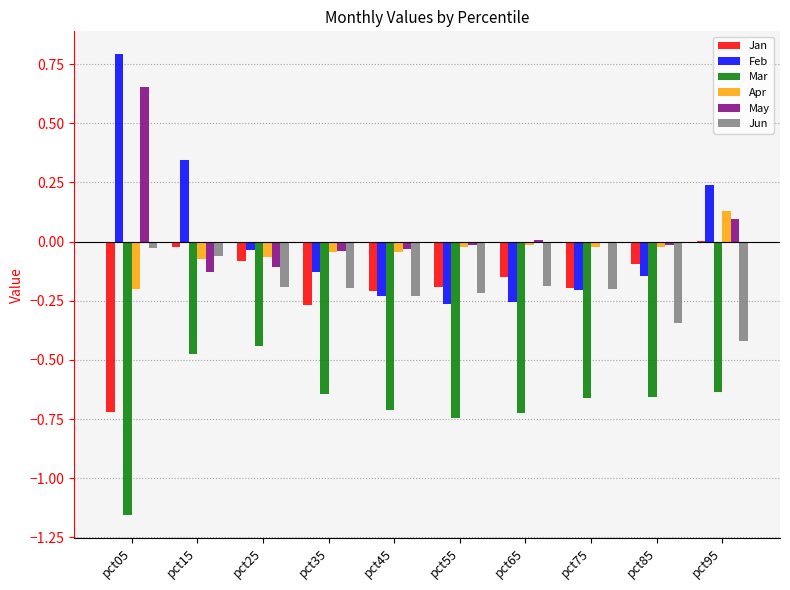

At which label does Apr reach its peak?

pct95